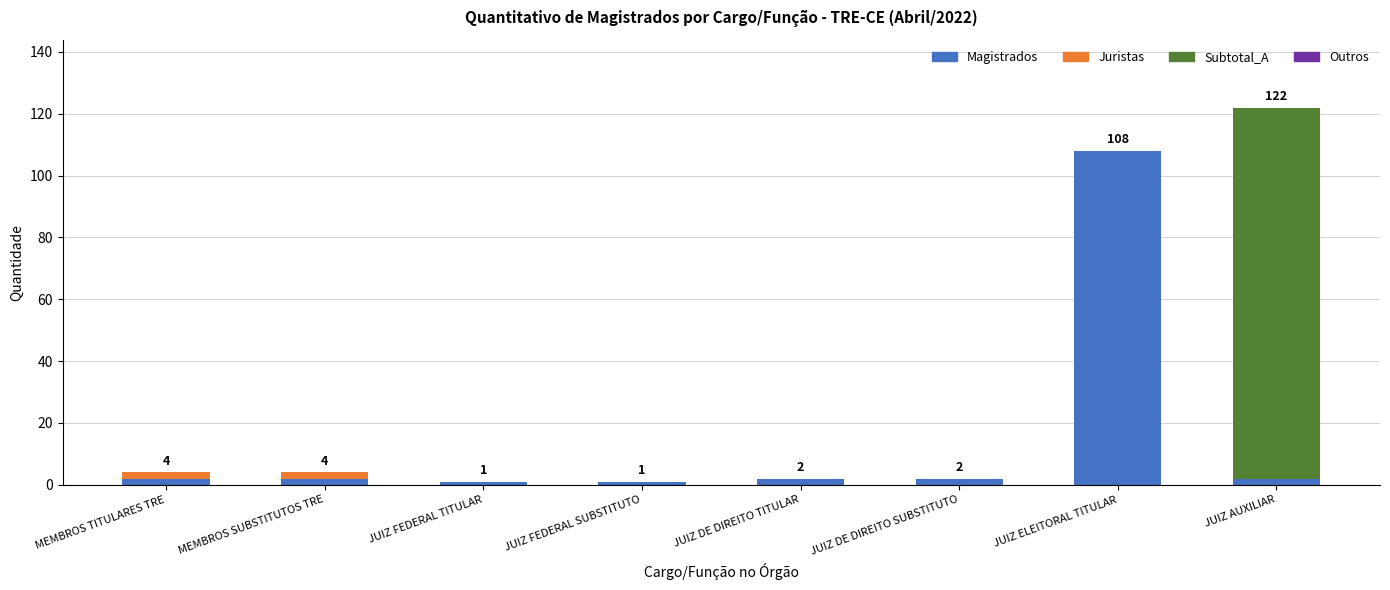

What is the highest value of the Magistrados series?

108